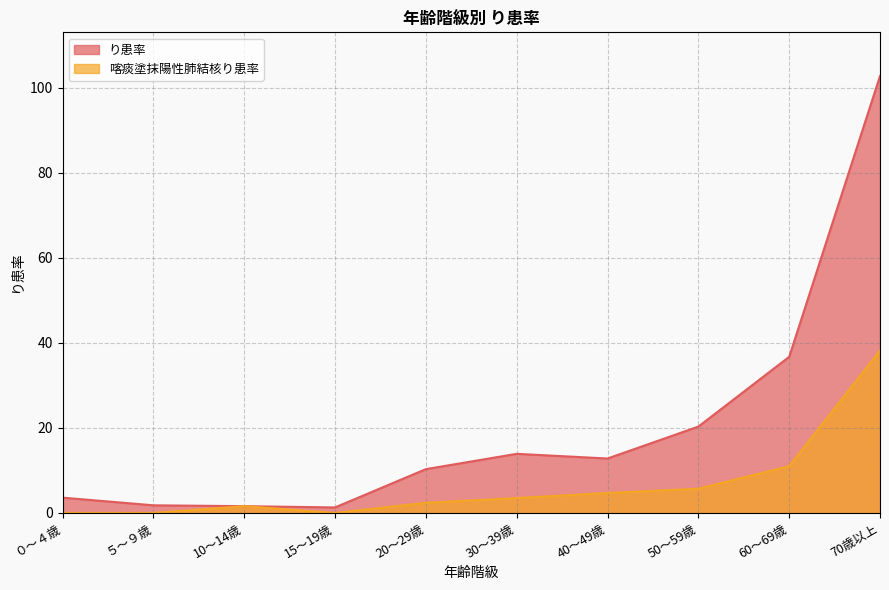

What is the maximum value for 喀痰塗抹陽性肺結核り患率?

38.2